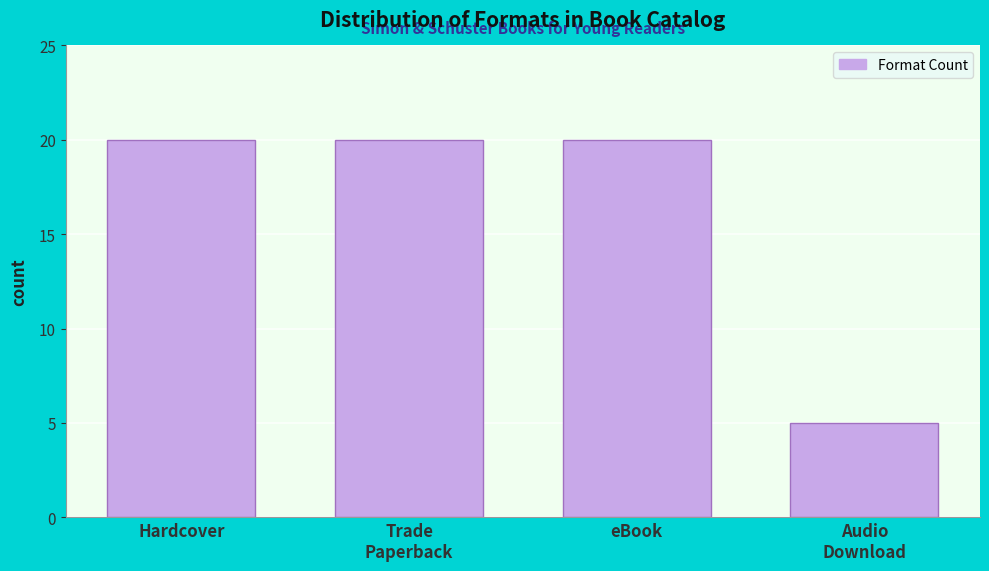

Reading left to right, what are all the values shown in this chart?

20	20	20	5